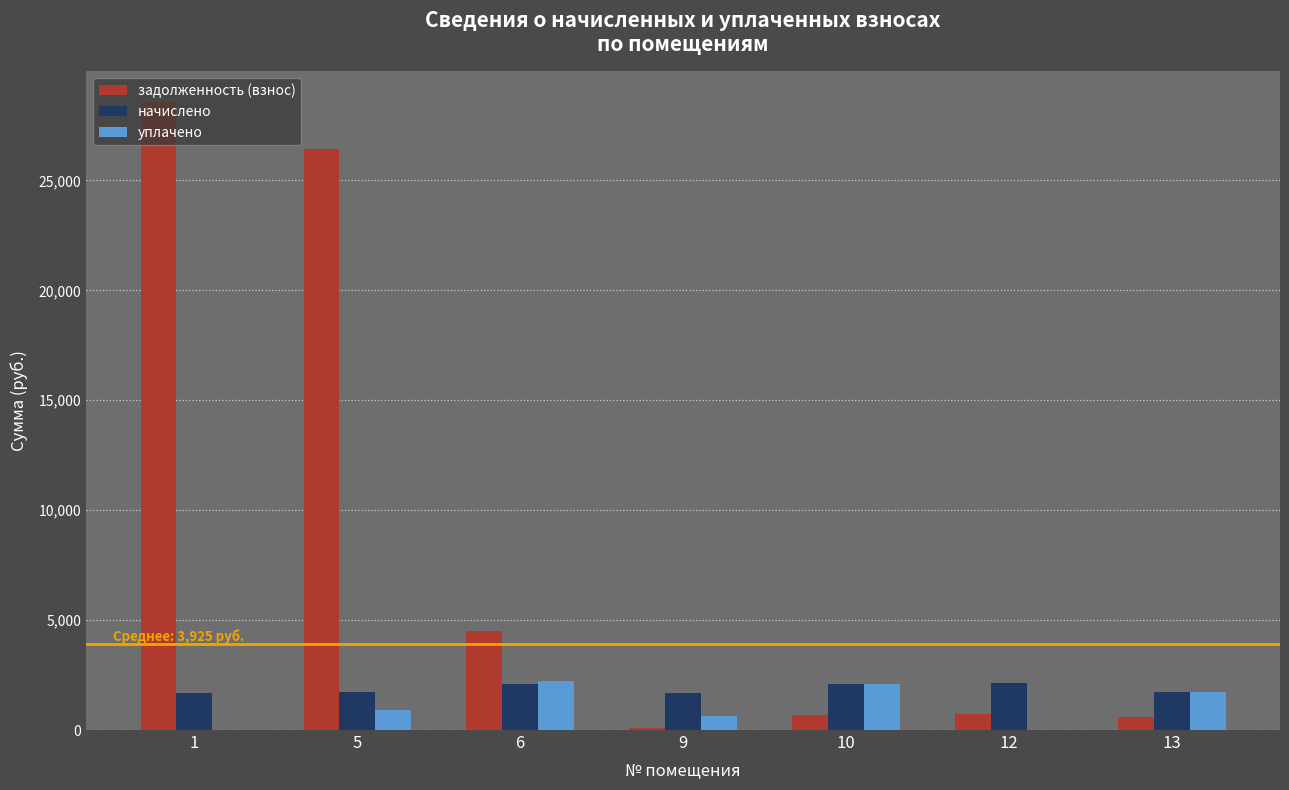

Which series changed the most between 5 and 13?

задолженность (взнос)